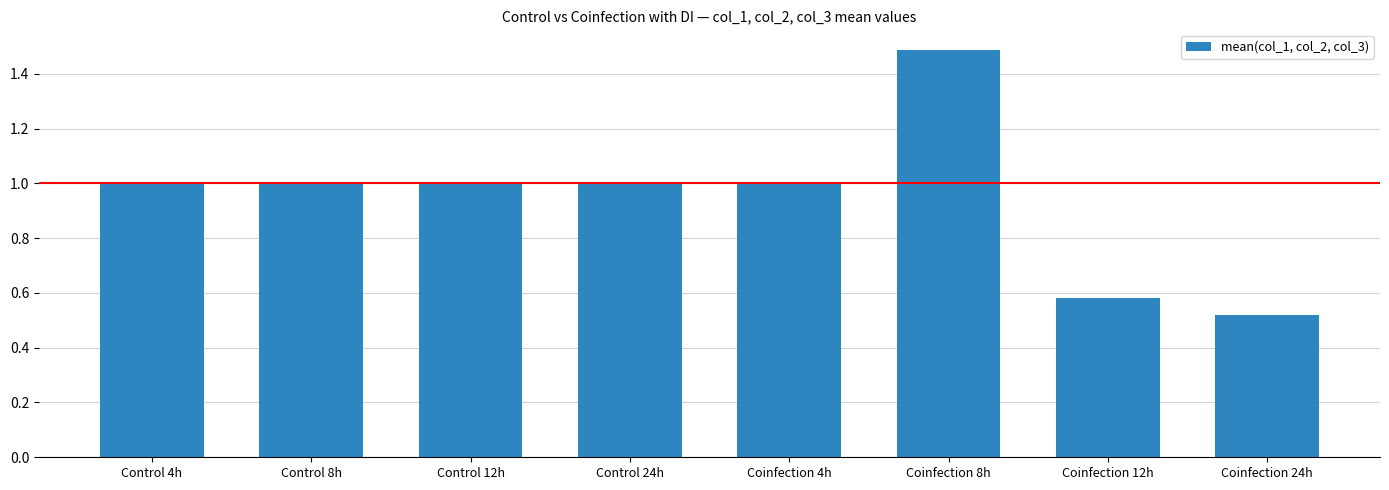

What is the difference between the maximum and minimum values?

1.0